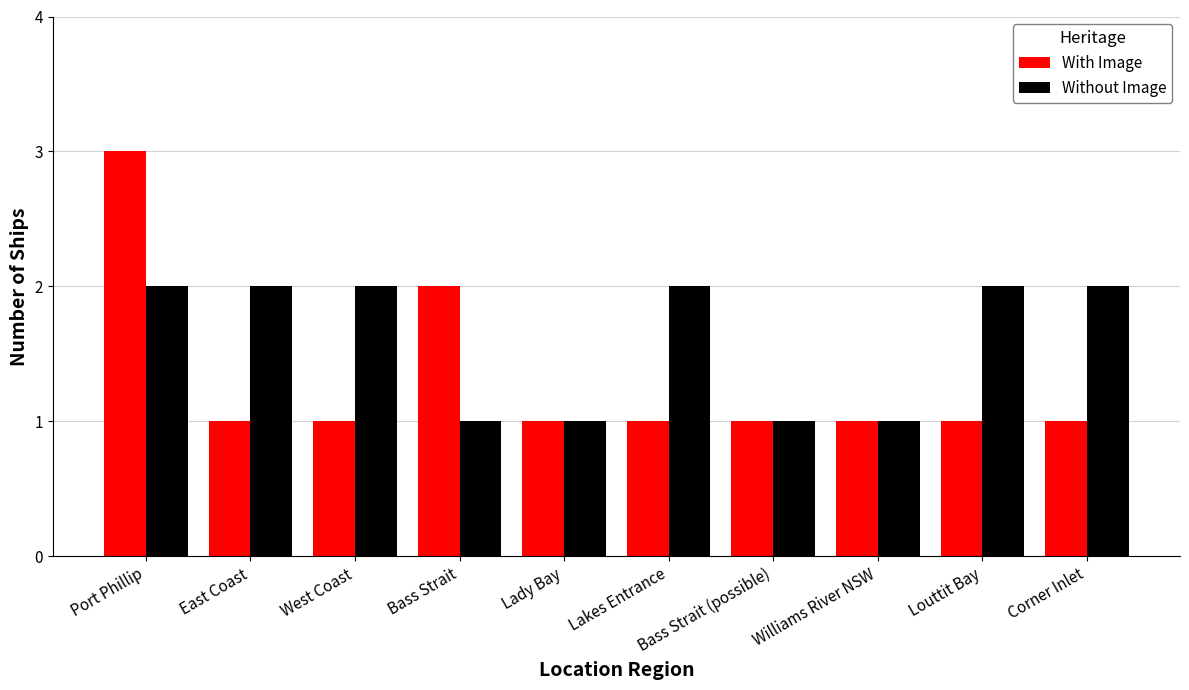

List the series in order of their peak value, highest first.

With Image, Without Image